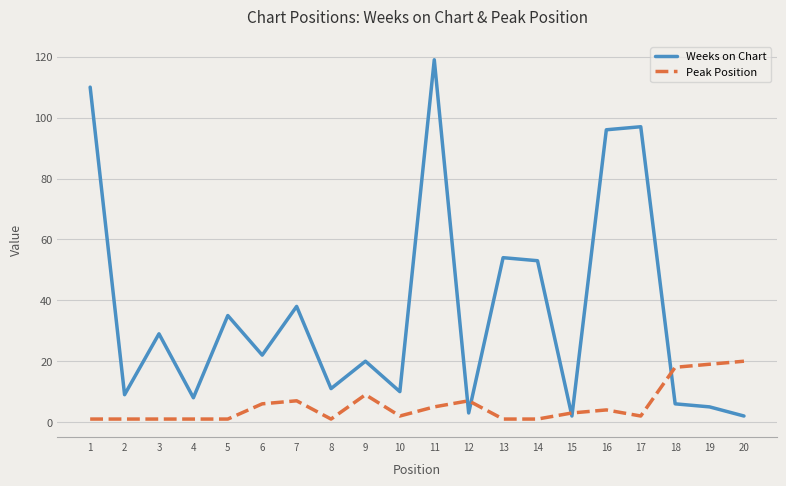

Rank the series at 1 from lowest to highest value.

Peak Position, Weeks on Chart